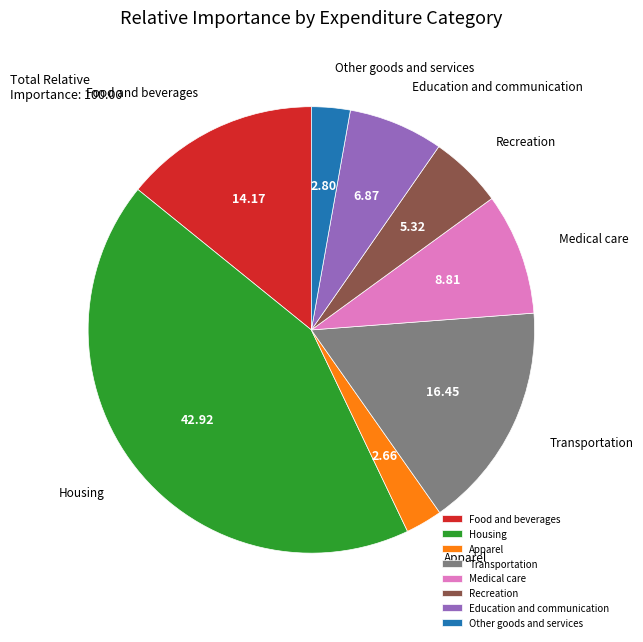

True or false: Housing accounts for 43% of the total.

True